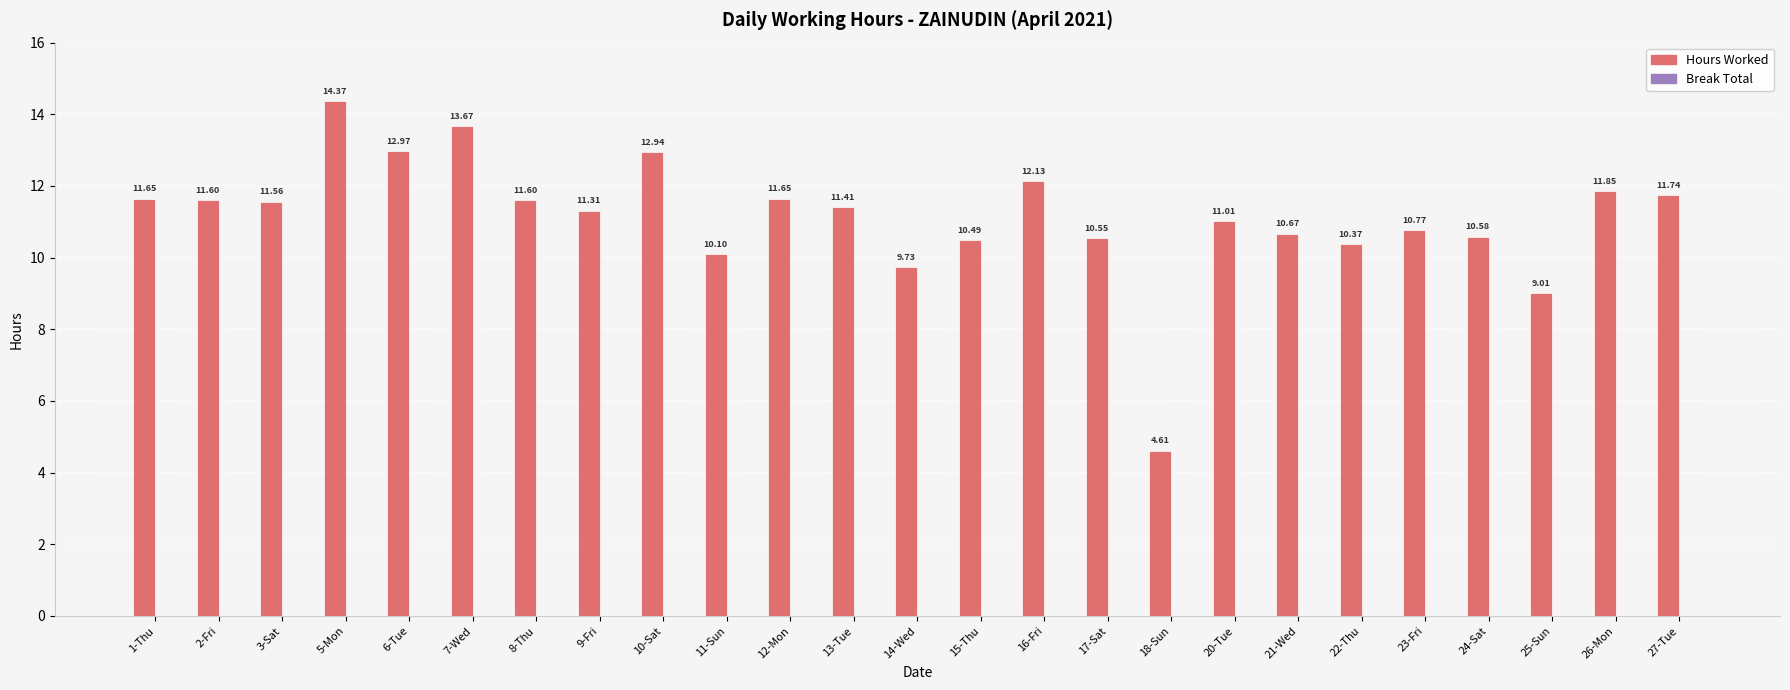

What is the difference between the maximum and minimum values?

9.8